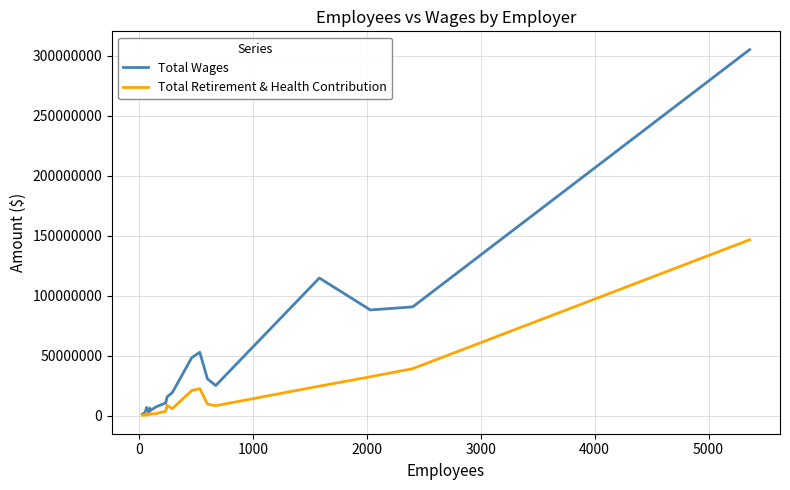

At 3000, list the series in order from smallest to largest.

Total Retirement & Health Contribution, Total Wages